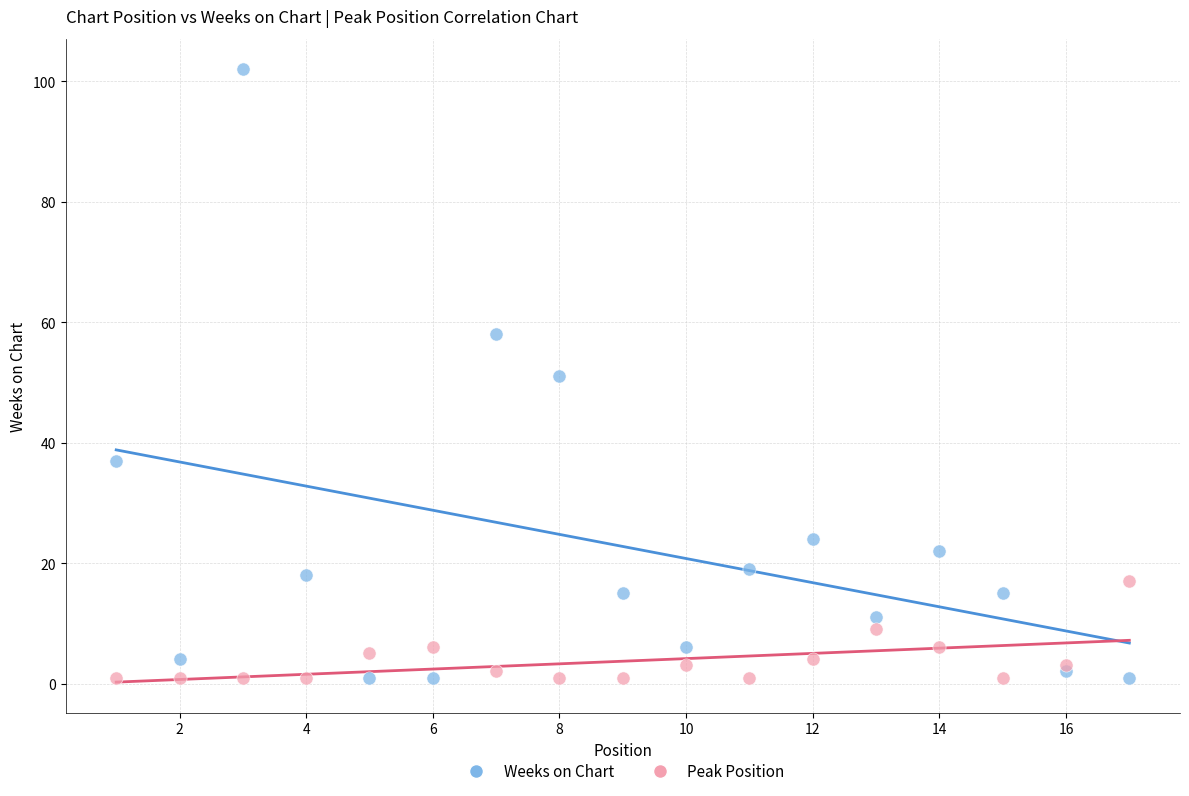

Which series reaches the maximum Y coordinate?

Weeks on Chart